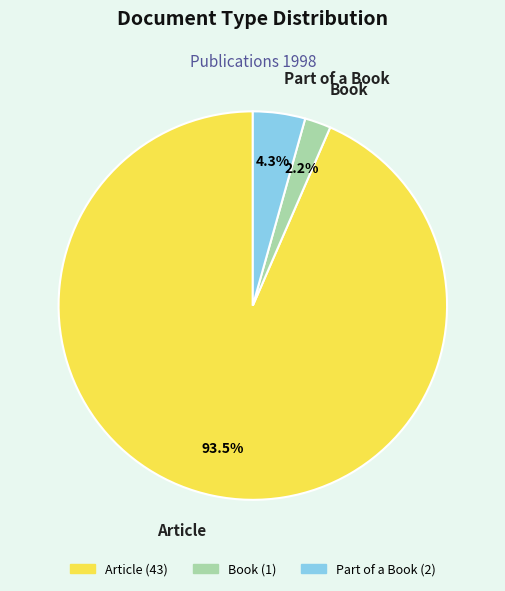

To the nearest percent, what is the average slice percentage?

33%